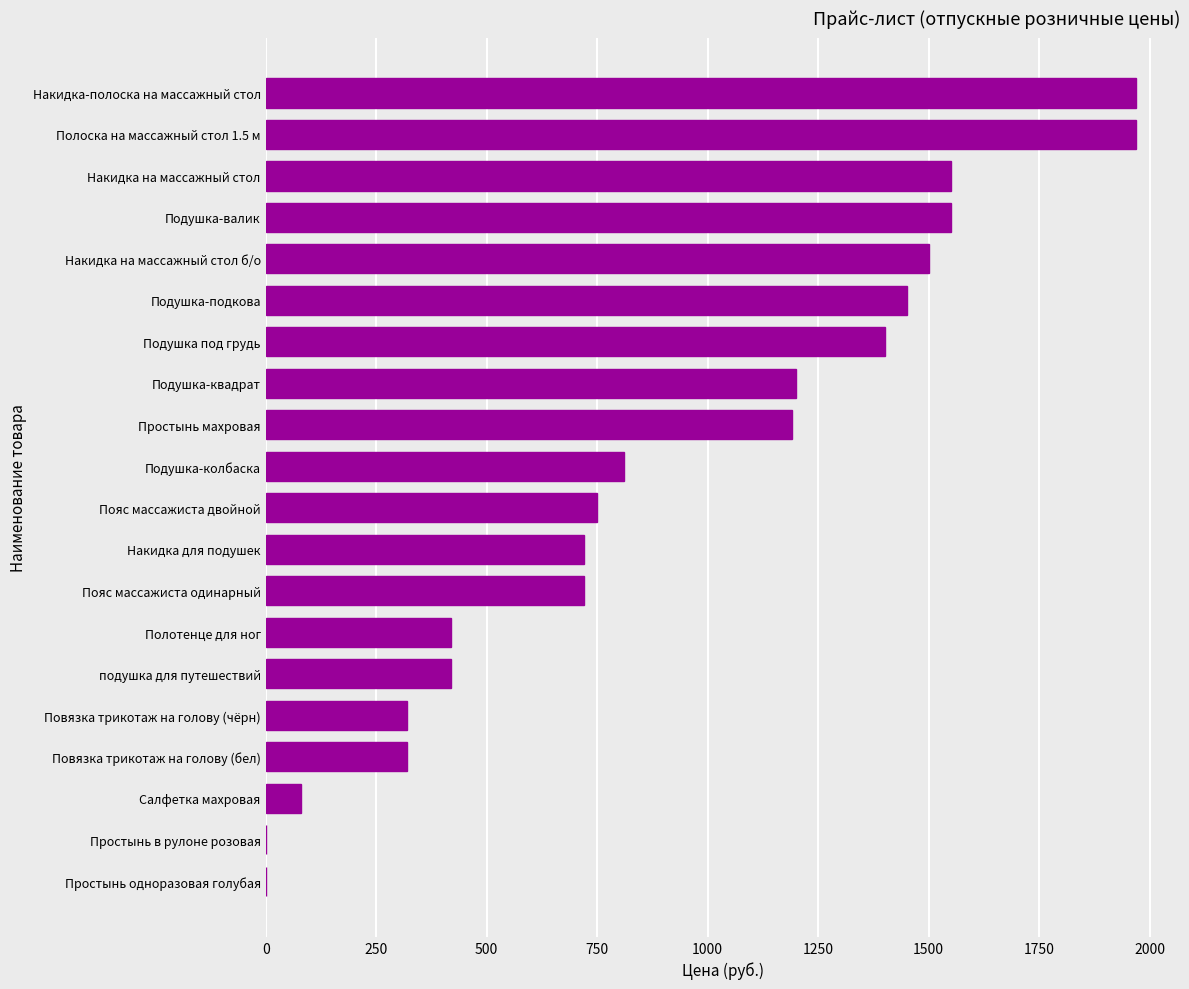

The chart shows a value of 494 at Пояс массажиста одинарный. True or false?

False